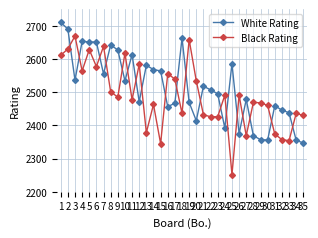

How many lines are shown in the chart?

2